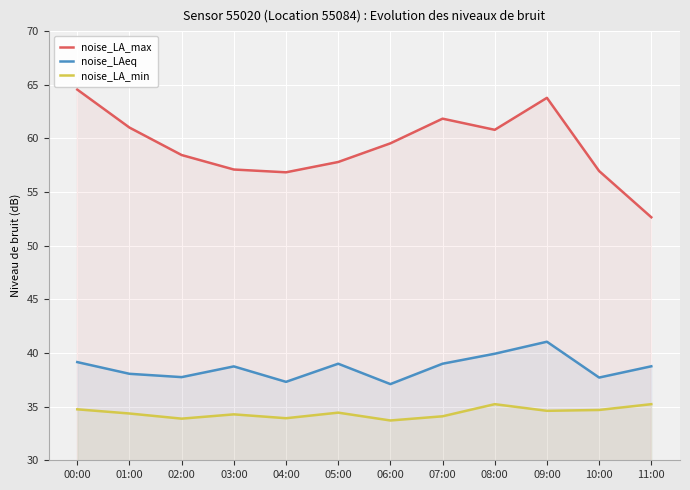

What are all the series names shown in the legend?

noise_LA_max, noise_LAeq, noise_LA_min